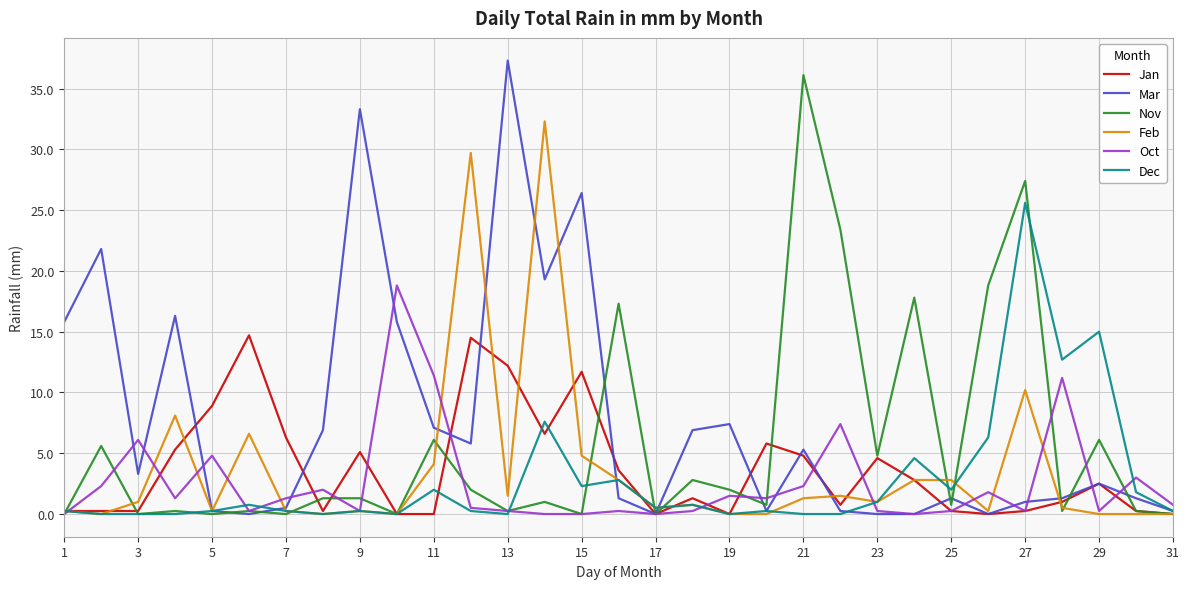

Which series has the largest total across all categories?

Mar